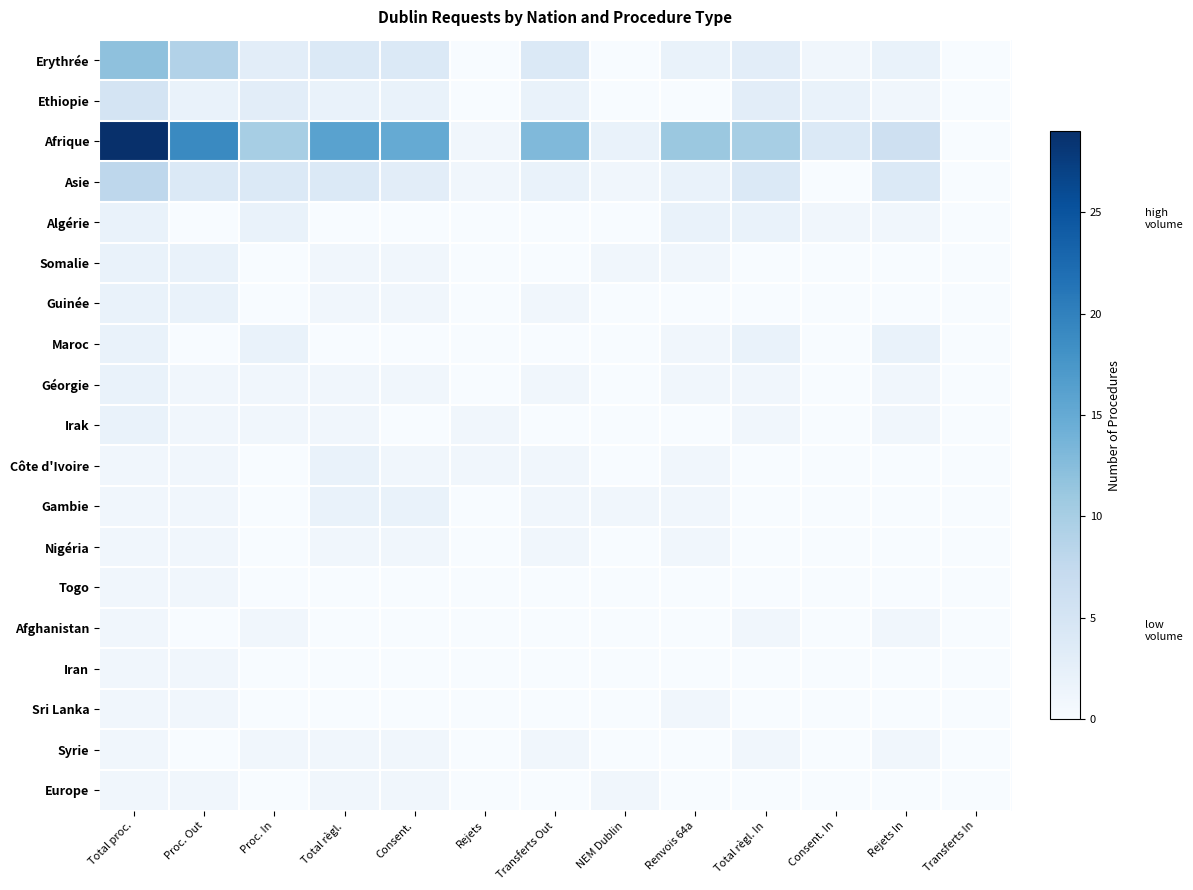

At which category does the chart reach its minimum across all series?

Rejets